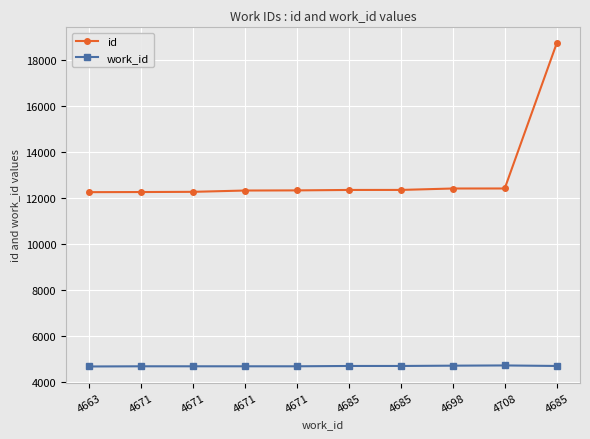

Between 4671 and 4671, which series saw the biggest shift?

id